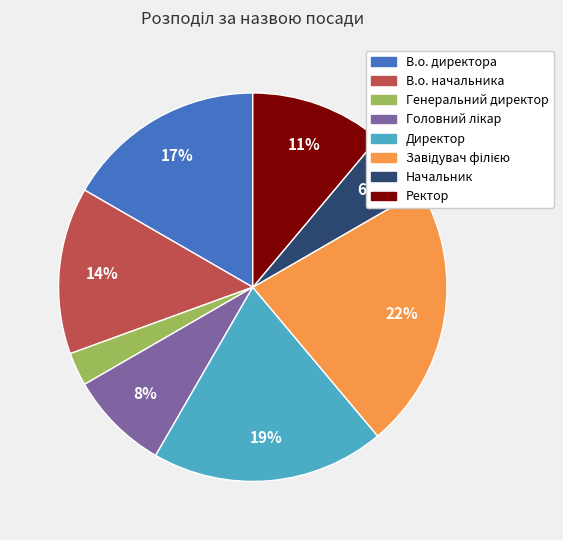

Count the number of slices in the pie.

8